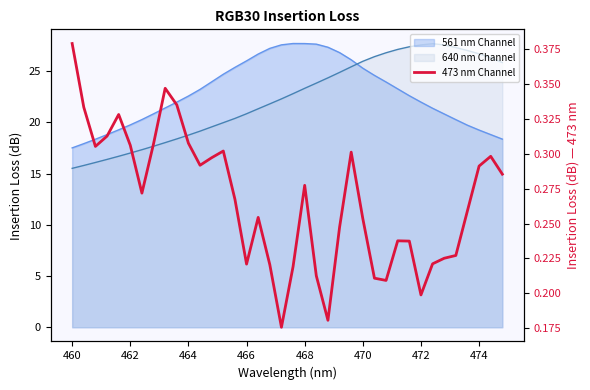

What is the difference between the maximum and minimum values?

0.2